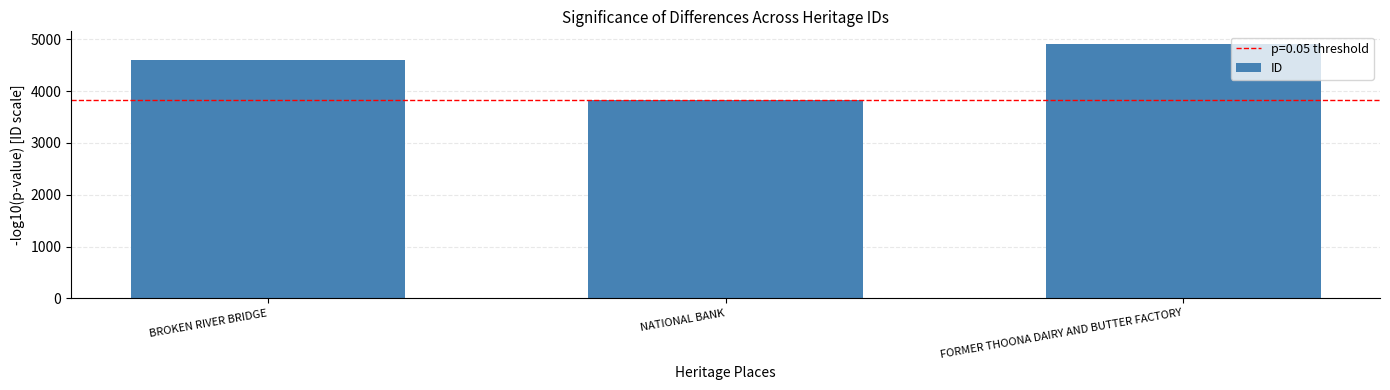

Is it true that the value at FORMER THOONA DAIRY AND BUTTER FACTORY is 8790?

False